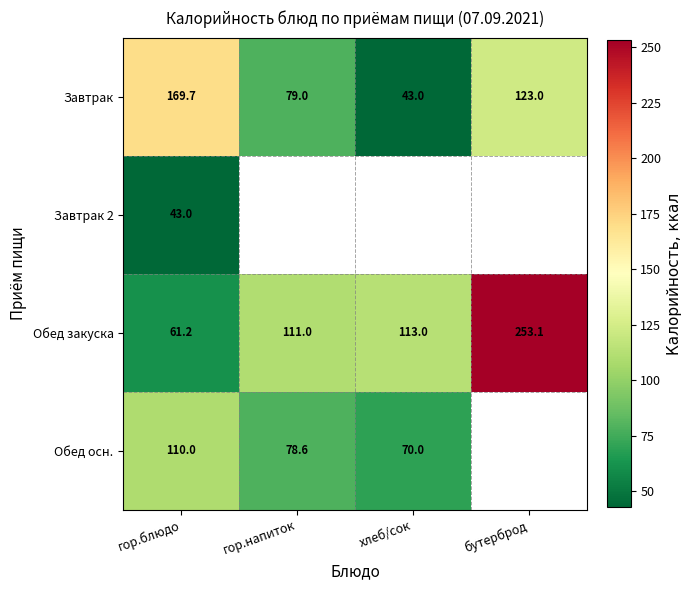

List the labels in order of Обед закуска value, smallest first.

гор.блюдо, гор.напиток, хлеб/сок, бутерброд